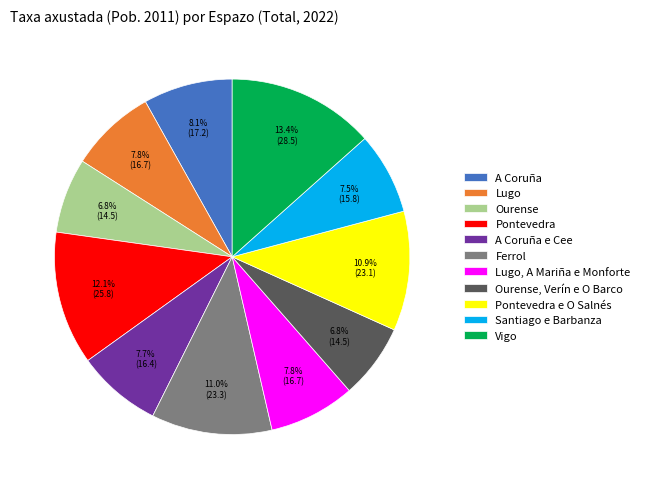

What is the largest slice in the pie chart?

Vigo